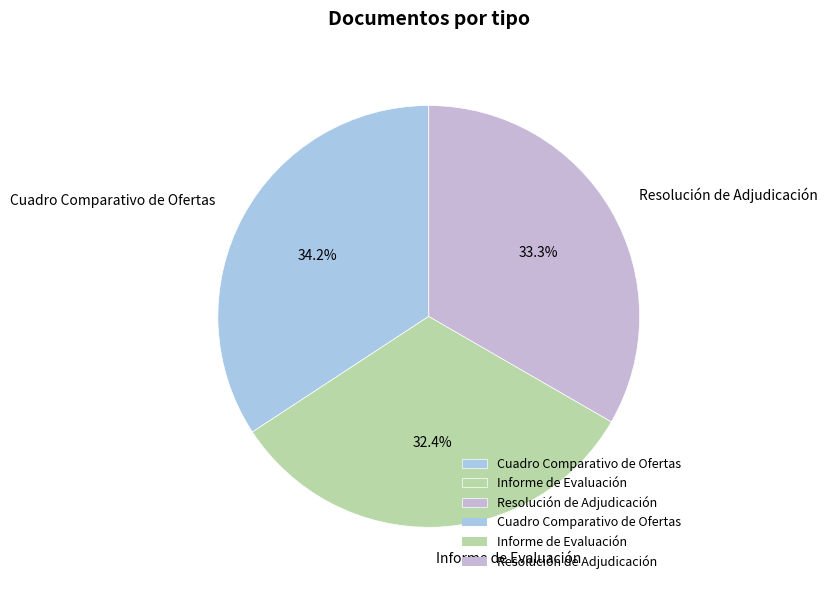

To the nearest percent, what portion does Informe de Evaluación represent?

32%